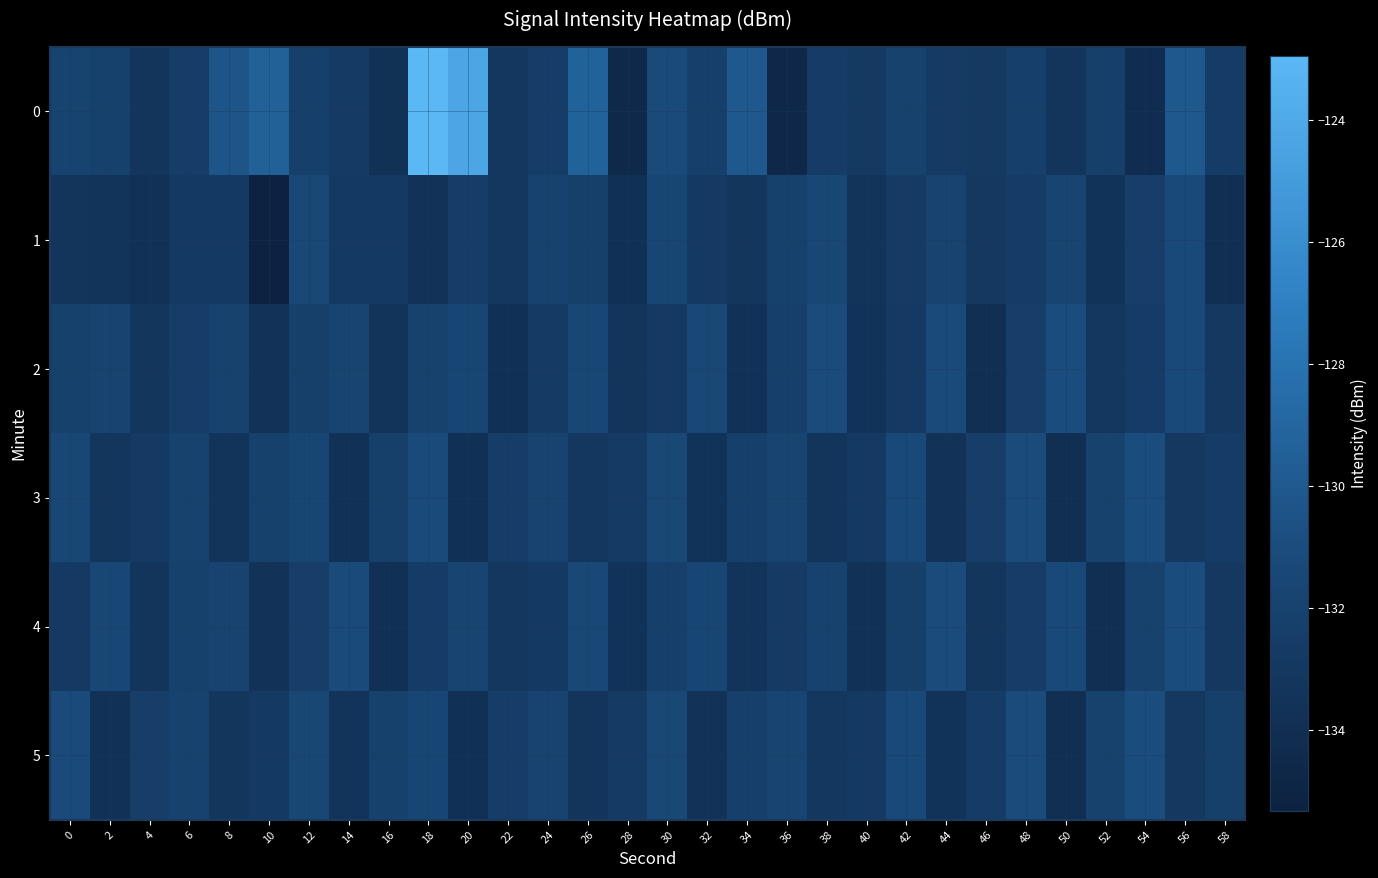

At which category is the sum across all series the highest?

18